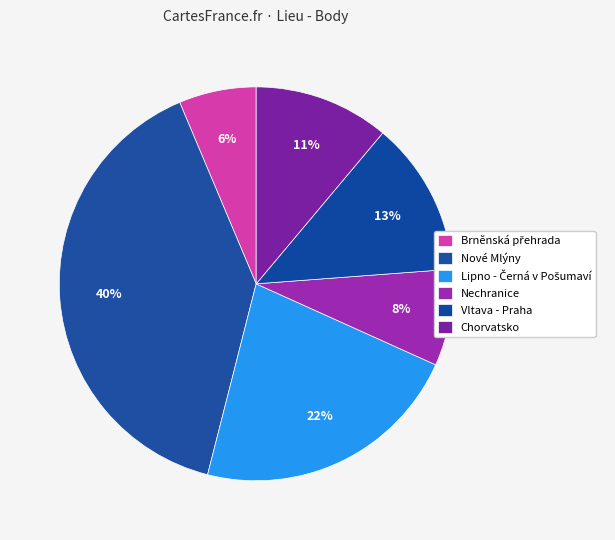

How many slices are in this pie chart?

6